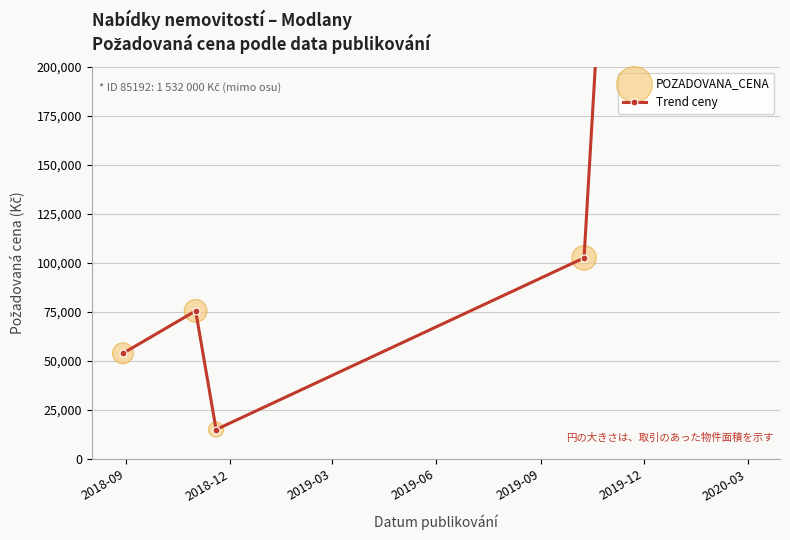

What are all the series names shown in the legend?

Trend ceny, POZADOVANA_CENA